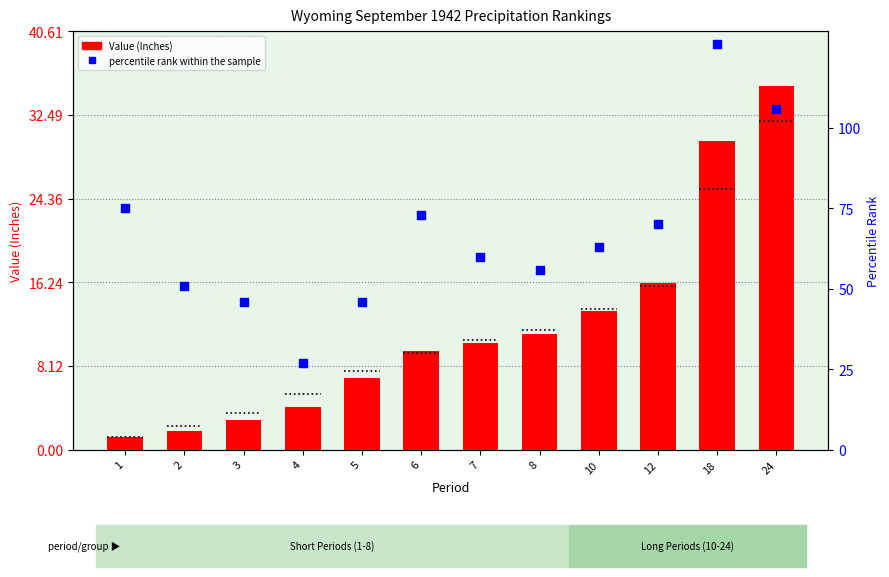

Is the value of percentile rank within the sample at 2 greater than the value of Value at 5?

Yes